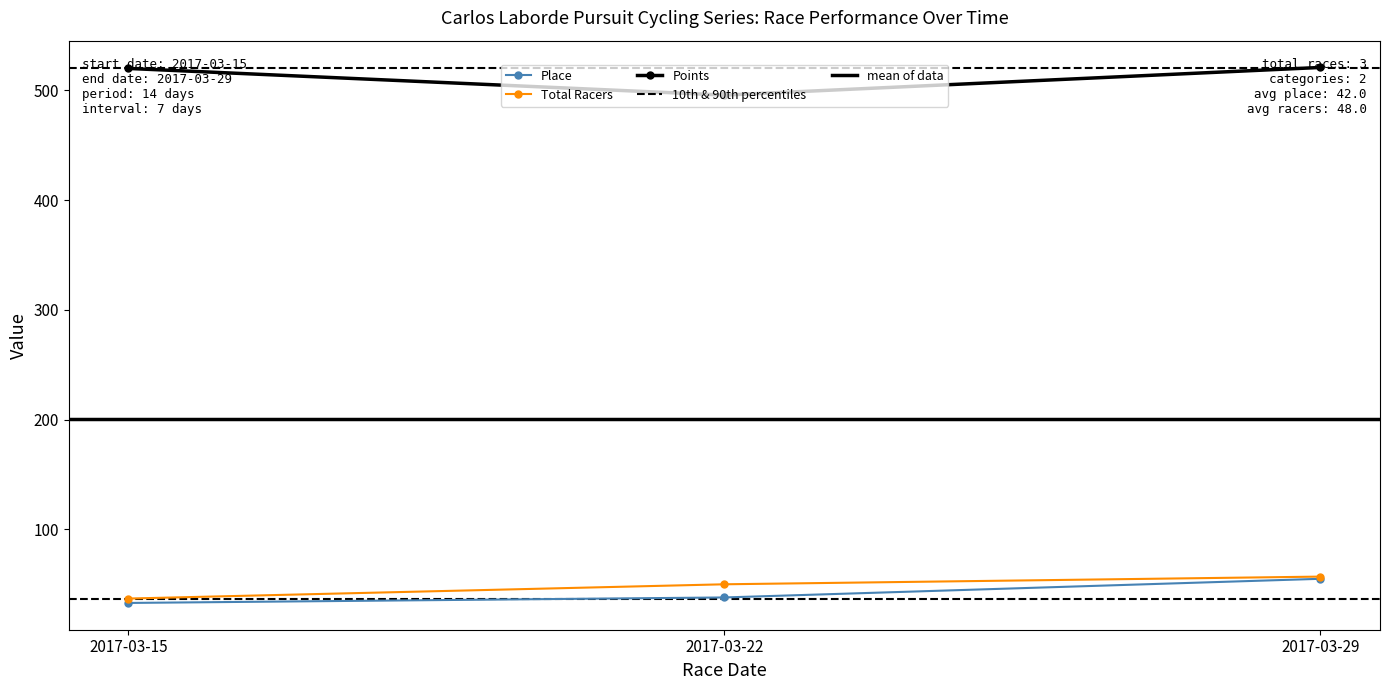

What is the difference between the Points values at 2017-03-29 and 2017-03-22?

25.2